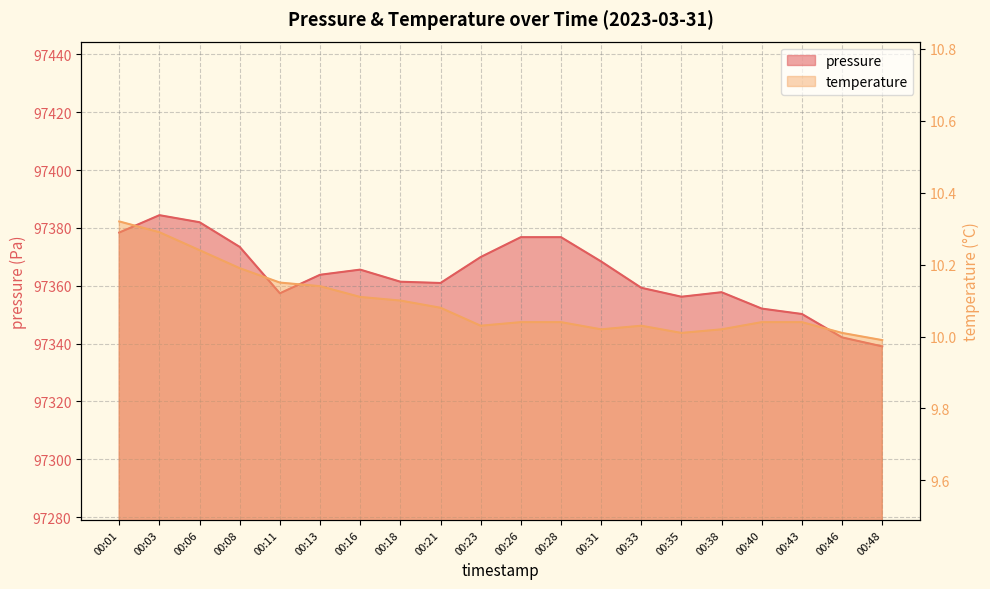

The pressure series shows 132122.1 at 00:18. True or false?

False